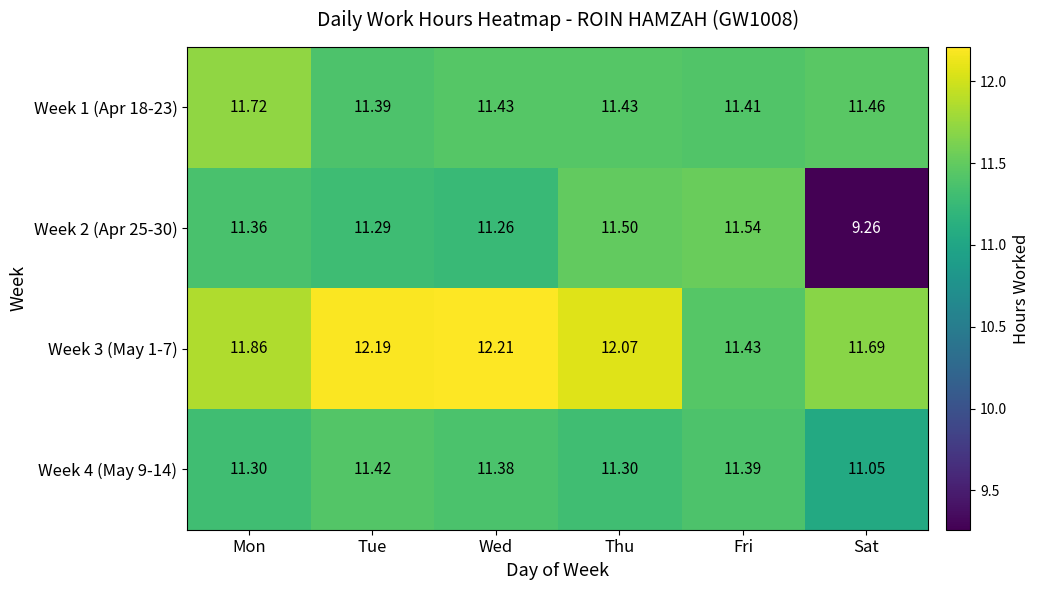

How many series are shown in this chart?

4